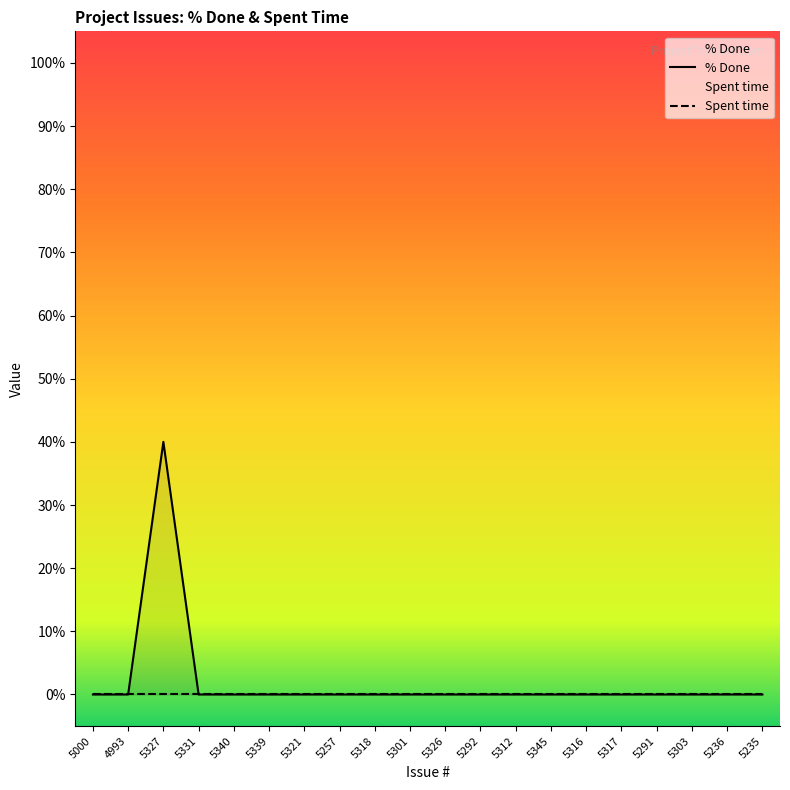

True or false: the data shows 0 at 5303.

True